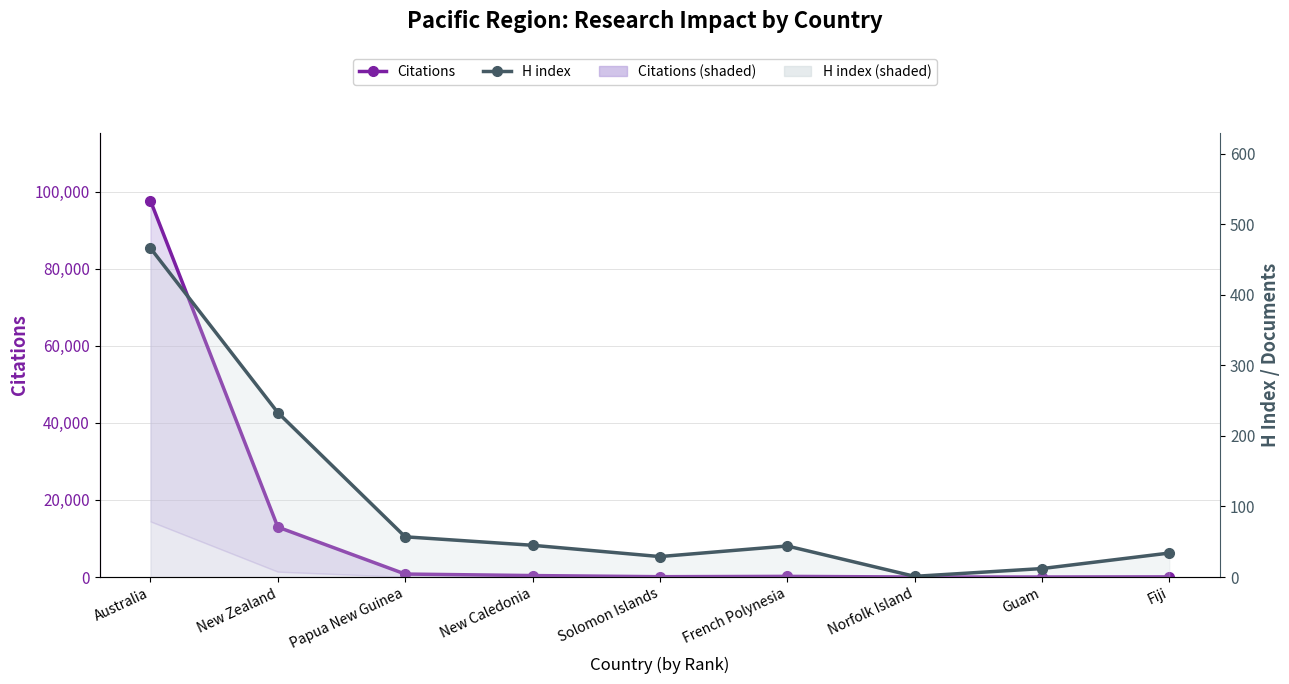

Which series has the largest range (max minus min)?

Citations